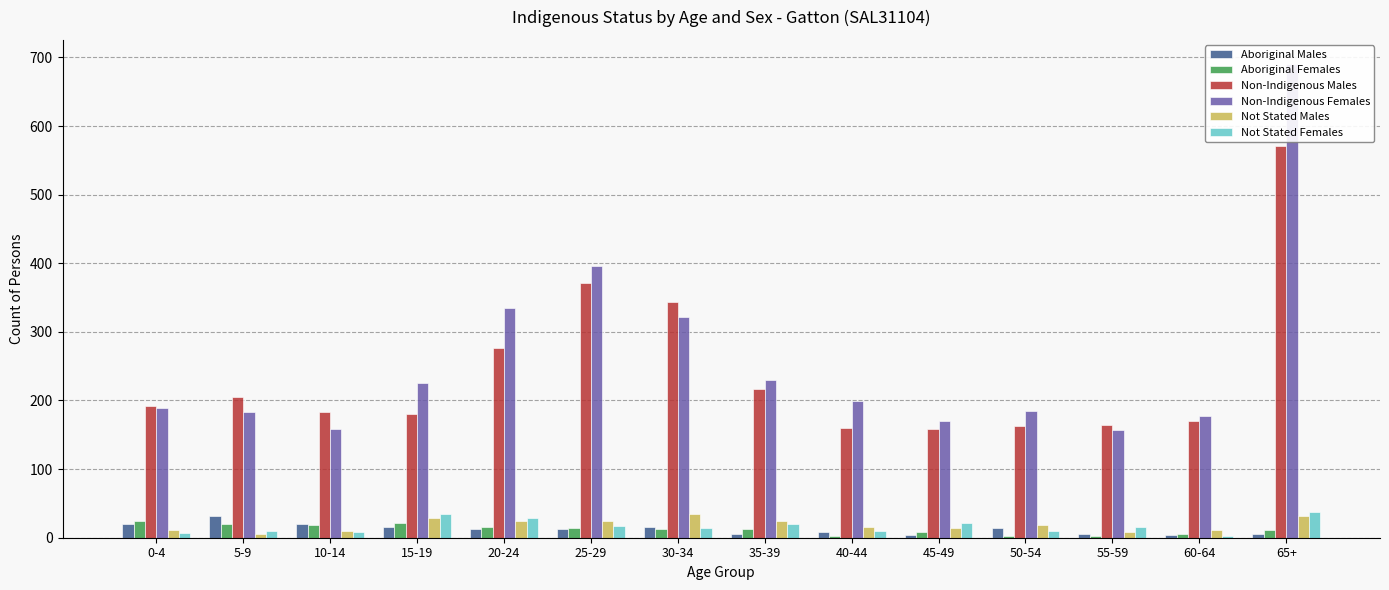

Rank the series by their maximum value, from lowest to highest.

Aboriginal Females, Aboriginal Males, Not Stated Males, Not Stated Females, Non-Indigenous Males, Non-Indigenous Females